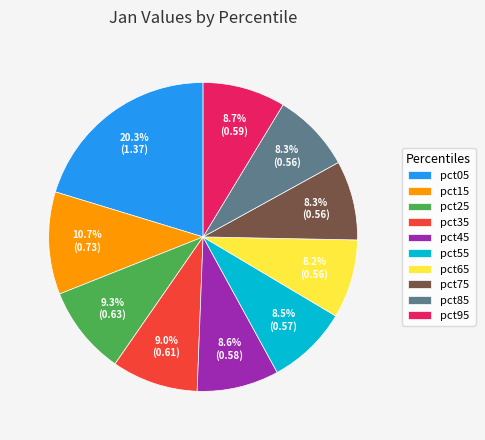

Is there a majority slice in this chart?

No